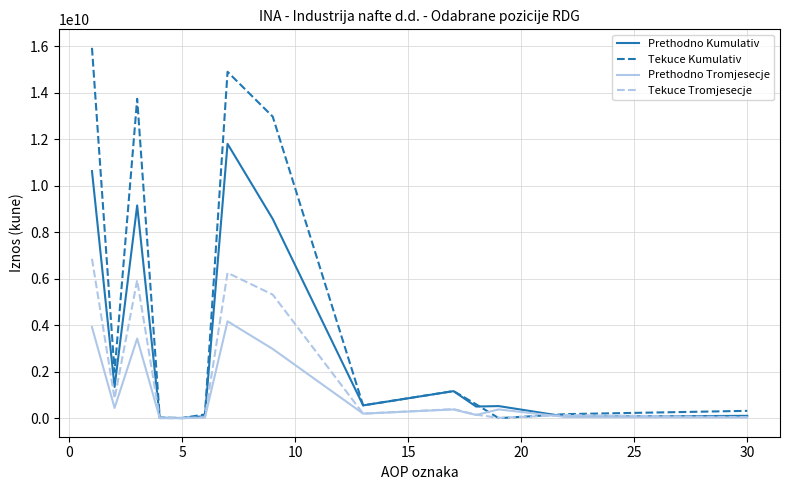

True or false: Tekuce Tromjesecje has more than 0 interior local peaks.

True